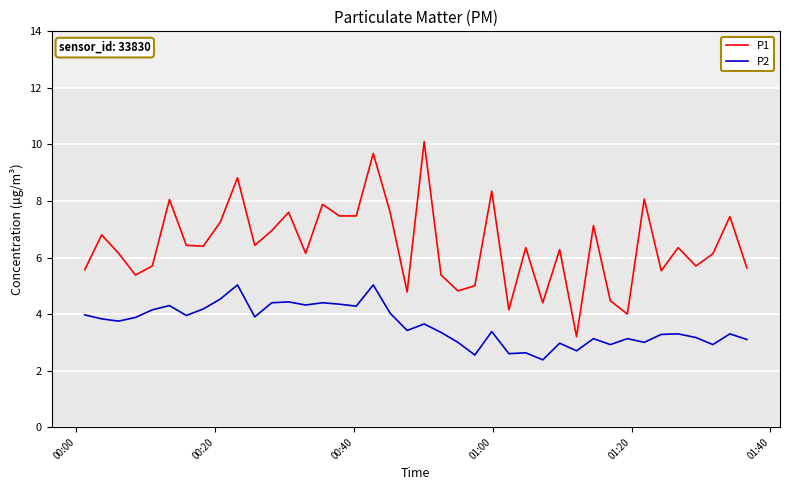

What is the maximum value for P2?

5.0